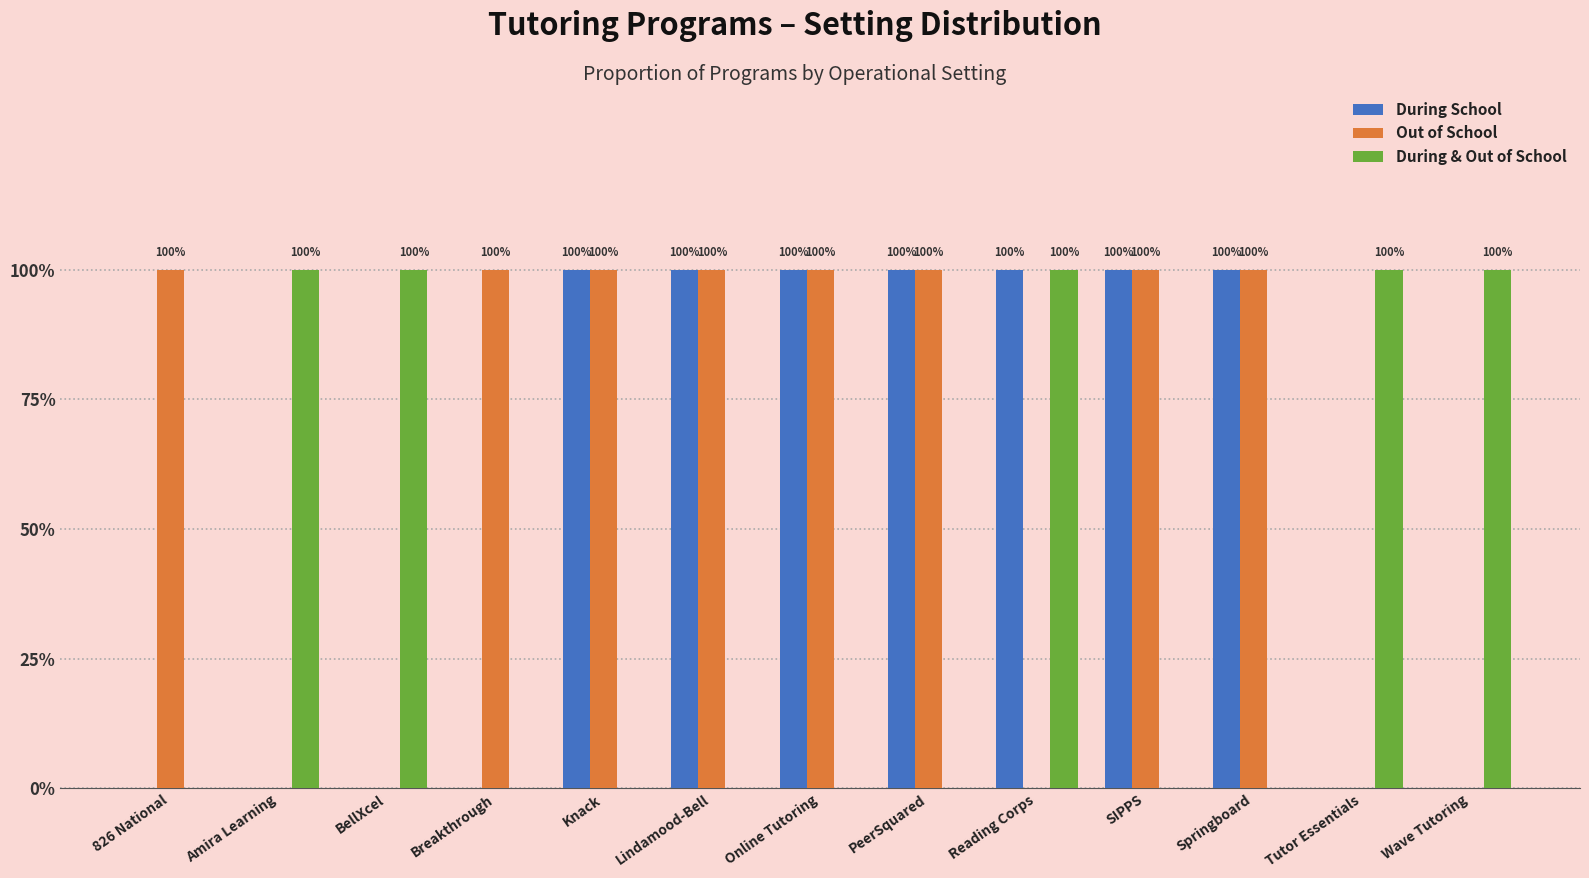

What are all the series names shown in the legend?

During School, Out of School, During & Out of School